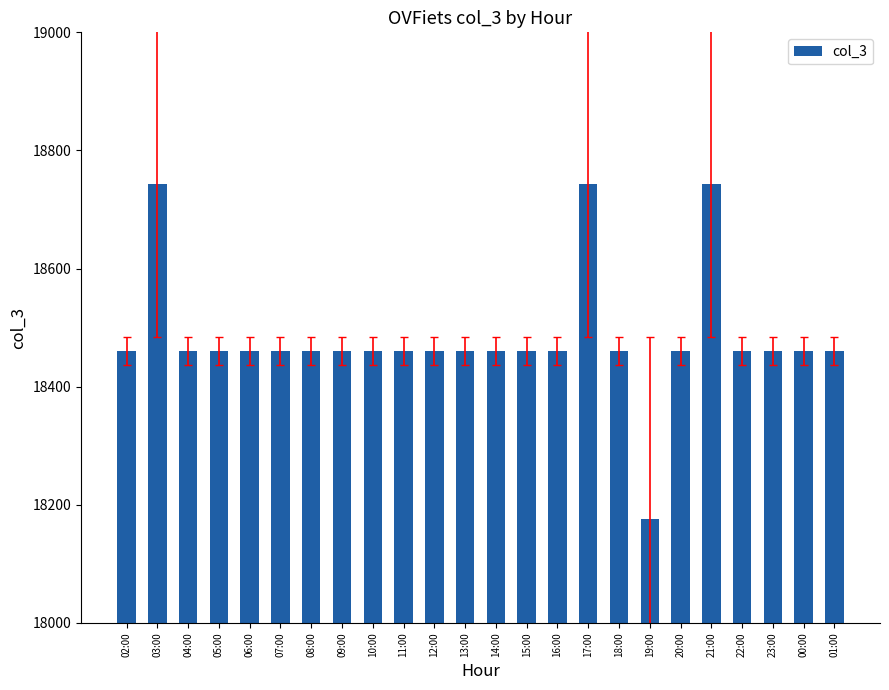

What is the smallest value displayed?

18176